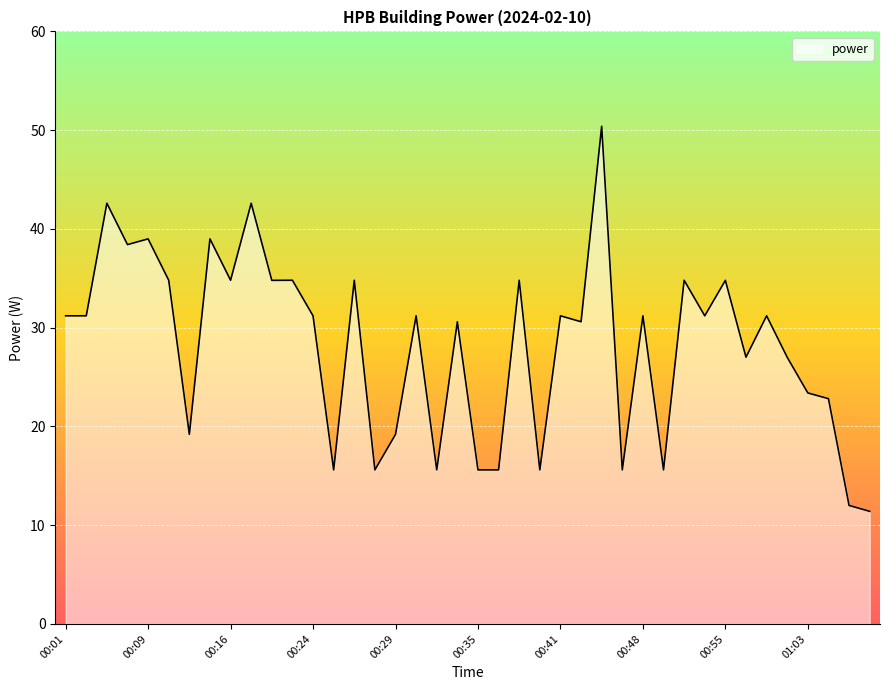

What is the greatest value displayed?

50.4